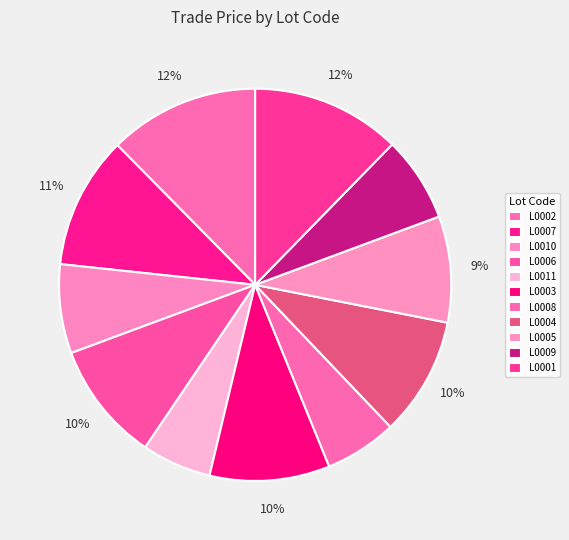

What percentage is the L0003 slice, to the nearest percent?

10%